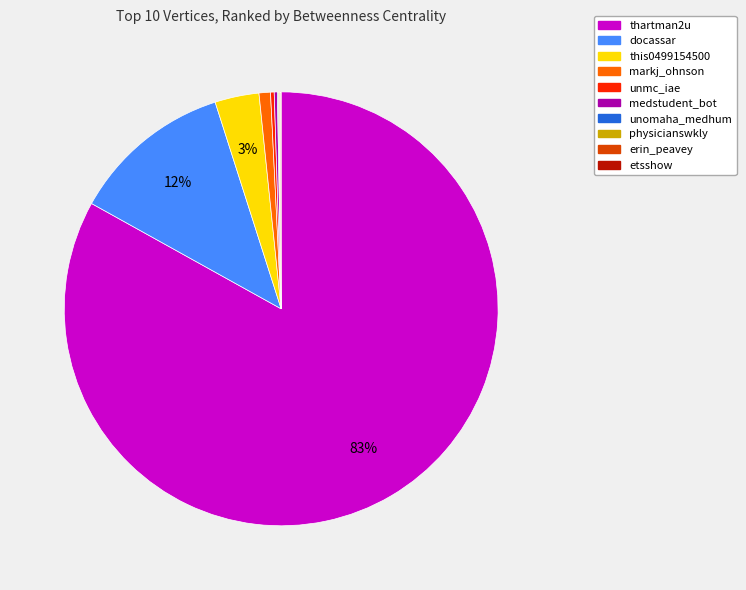

What is the largest slice in the pie chart?

thartman2u